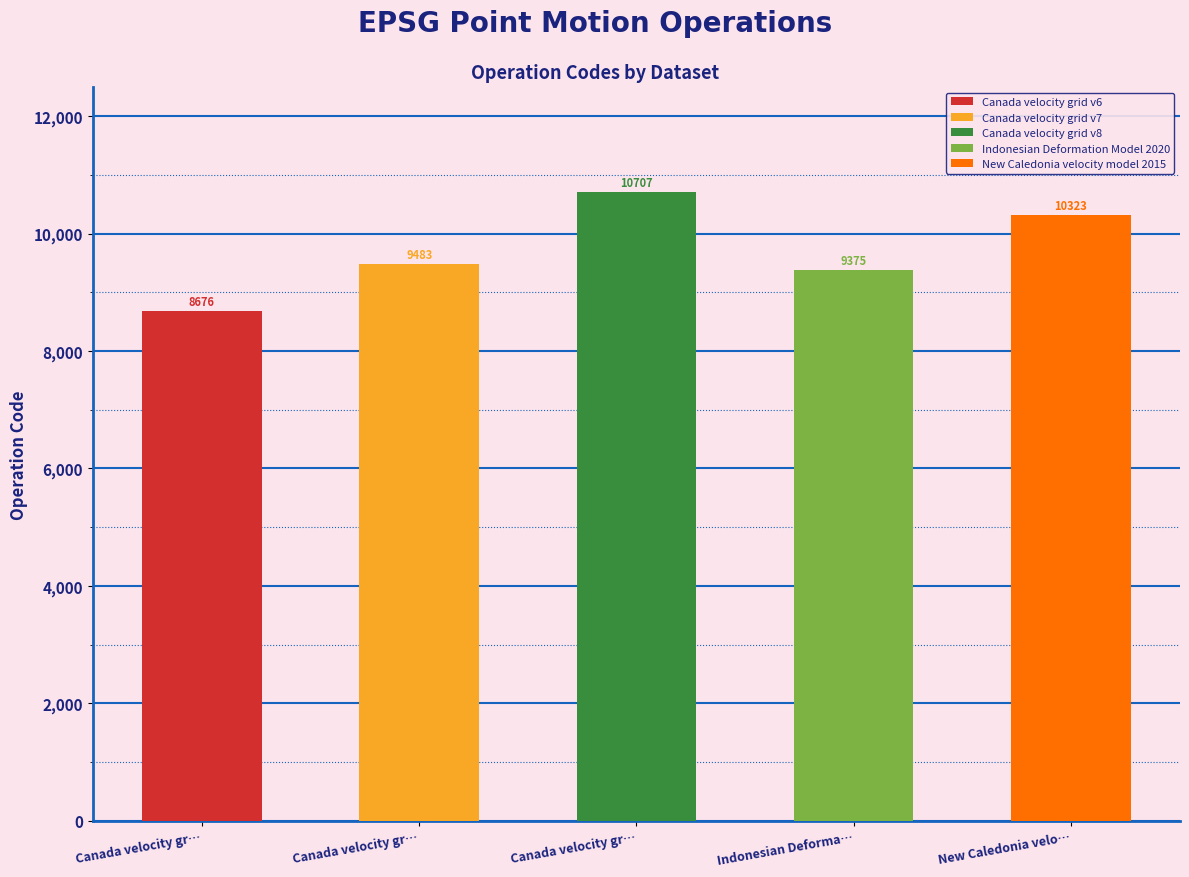

Reading left to right, what are all the values shown in this chart?

8676	9483	10707	9375	10323